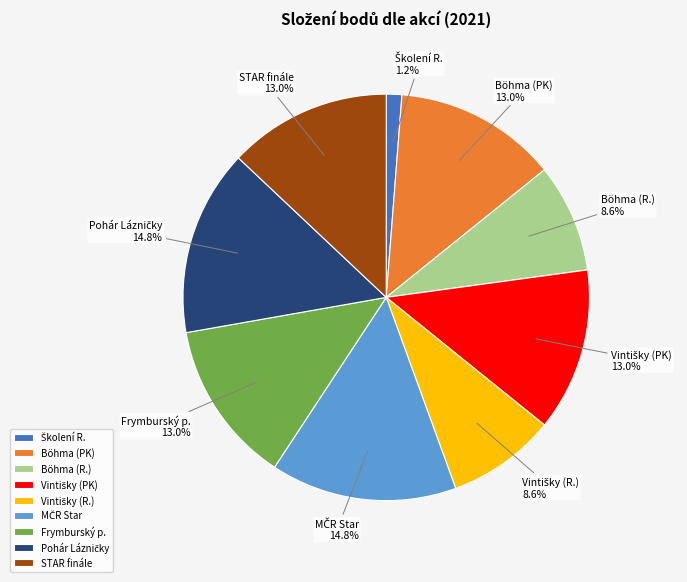

How many segments does this pie chart have?

9